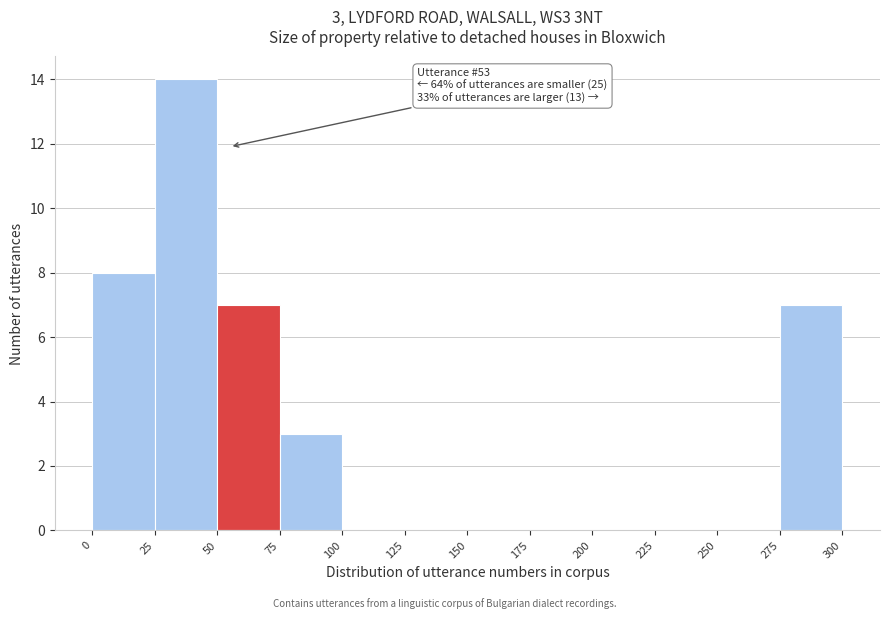

Which range on the x-axis has the tallest bar?

25 to 50